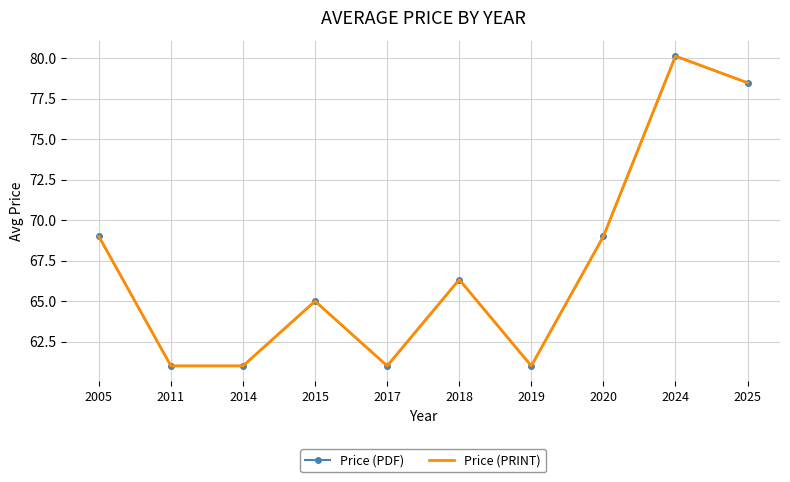

List the series in order of their peak value, highest first.

Price (PDF), Price (PRINT)